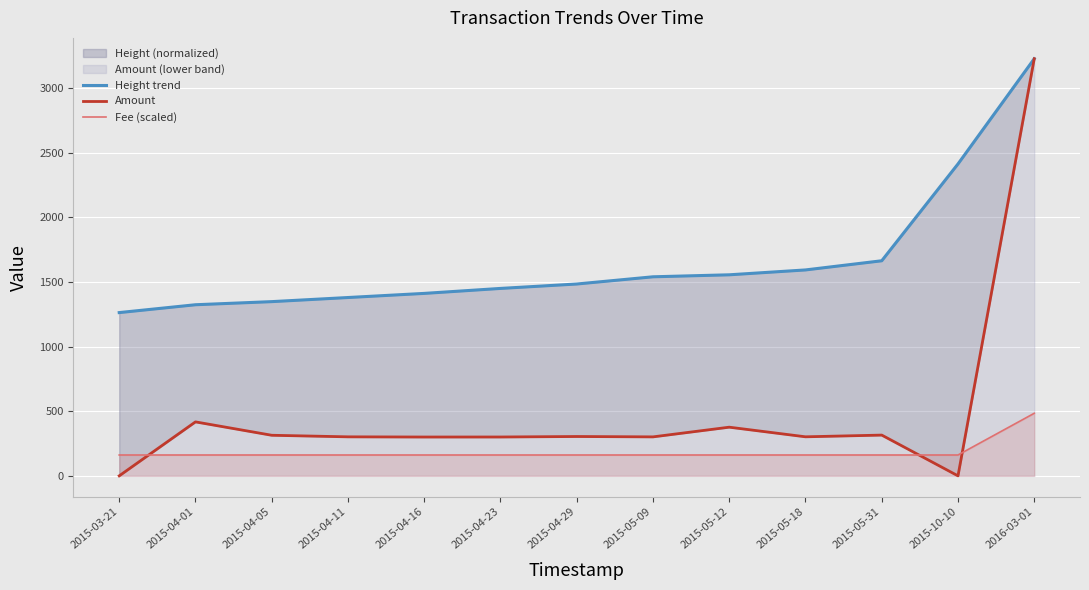

Rank the categories by Amount value from highest to lowest.

2016-03-01, 2015-04-01, 2015-05-12, 2015-05-31, 2015-04-05, 2015-04-29, 2015-05-18, 2015-04-11, 2015-05-09, 2015-04-23, 2015-04-16, 2015-03-21, 2015-10-10